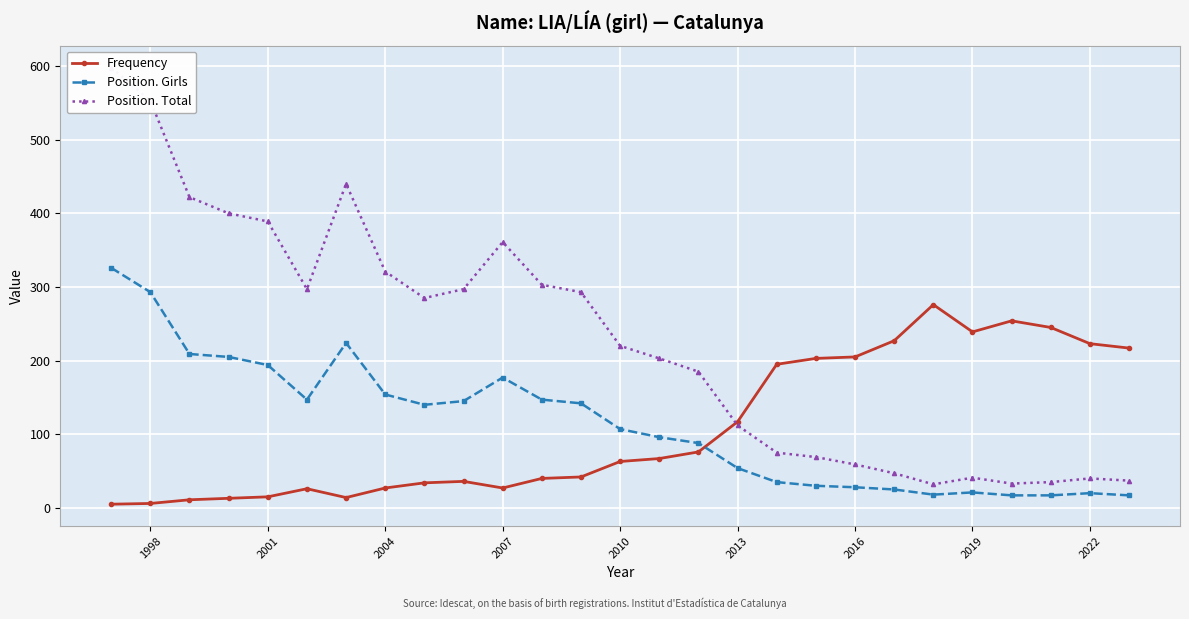

Which series ends up on top after the final intersection of Frequency and Position. Total?

Frequency